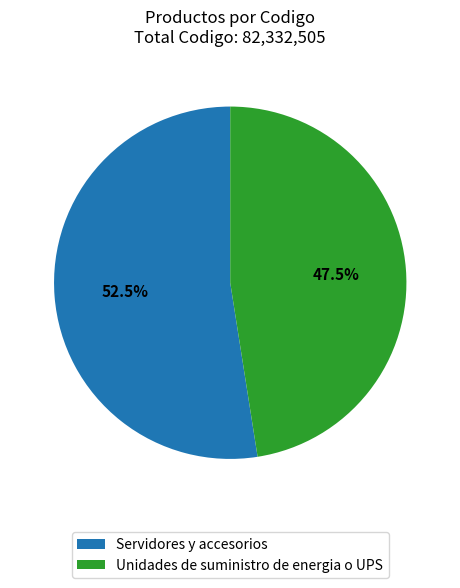

Rank the categories by value from lowest to highest.

Unidades de suministro de energia o UPS, Servidores y accesorios